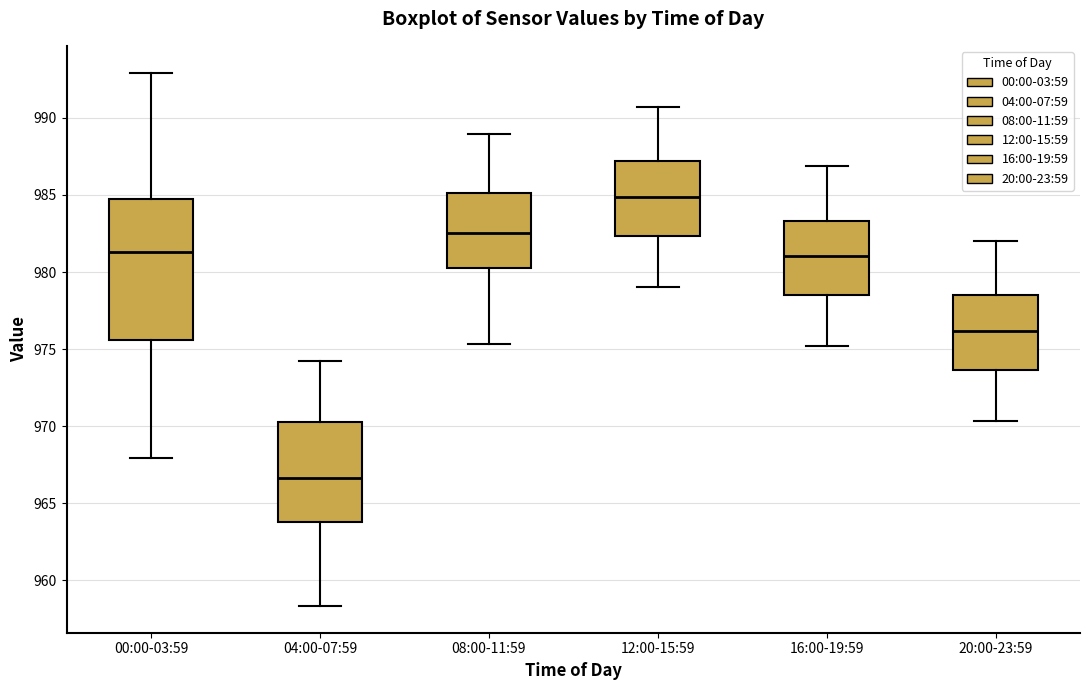

Reading left to right, read every box against the y-axis: the position of its median line, the range the box covers, and the ends of its whiskers. The values are not printed on the chart, so give them approximately, as read against the axis.

00:00-03:59: median 981.5, box 975.5 to 985.0, whiskers 968.0 to 993.0
04:00-07:59: median 966.5, box 964.0 to 970.5, whiskers 958.5 to 974.0
08:00-11:59: median 982.5, box 980.0 to 985.0, whiskers 975.5 to 989.0
12:00-15:59: median 985.0, box 982.5 to 987.0, whiskers 979.0 to 990.5
16:00-19:59: median 981.0, box 978.5 to 983.5, whiskers 975.0 to 987.0
20:00-23:59: median 976.0, box 973.5 to 978.5, whiskers 970.5 to 982.0